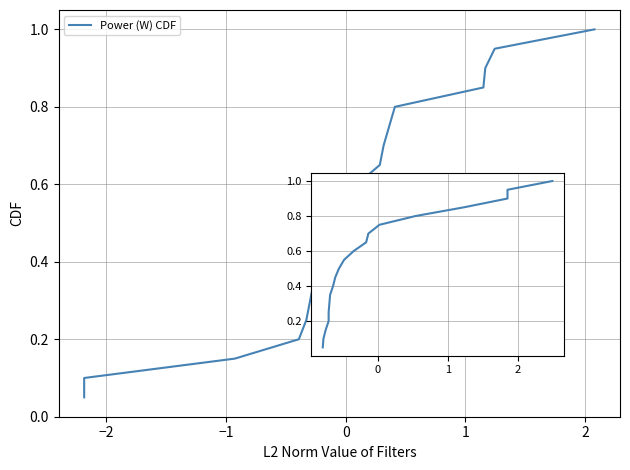

True or false: there are more than 0 points higher than both neighbors.

False